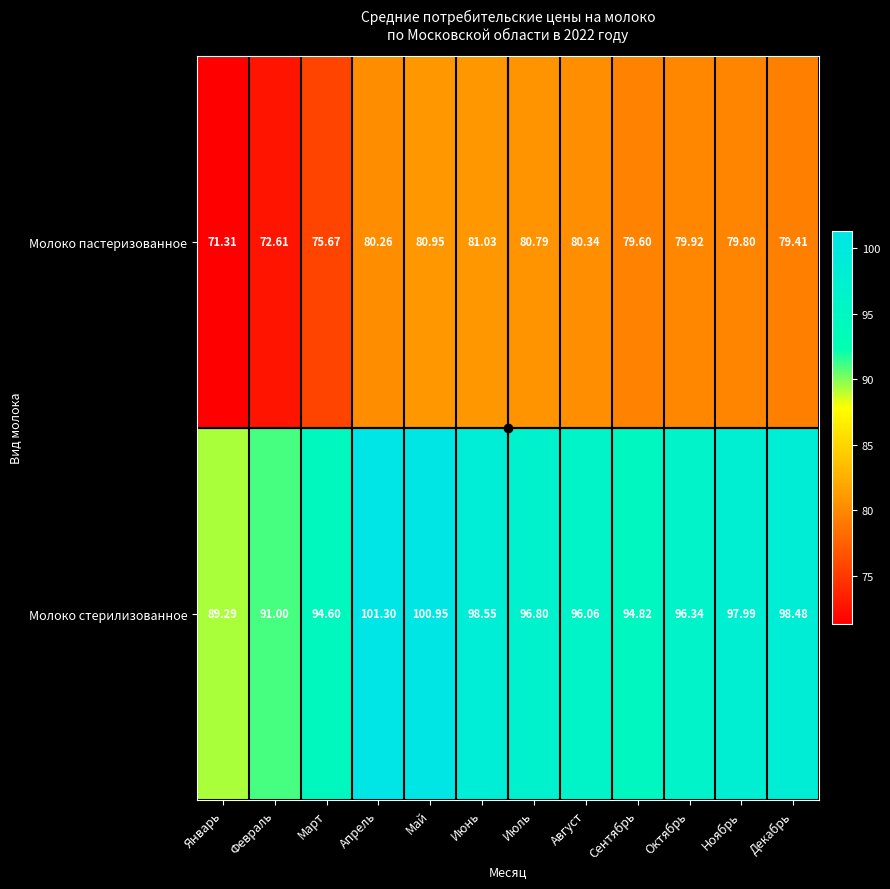

At which category does the chart reach its minimum across all series?

Январь